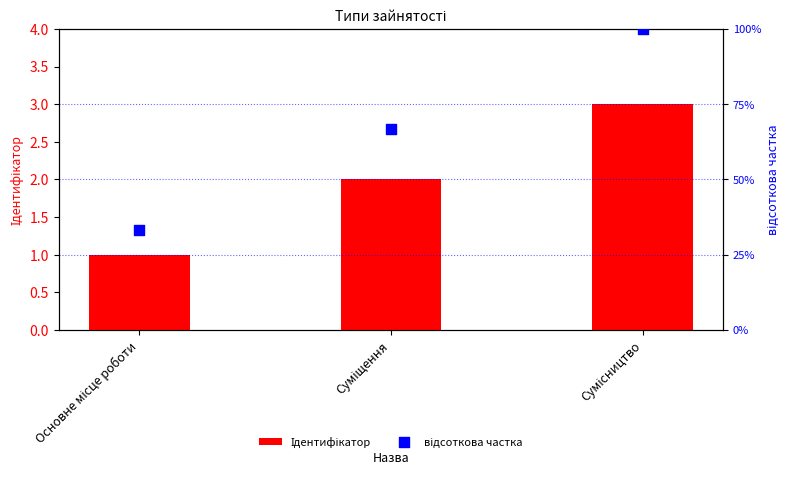

Which series has the widest spread of Y values?

відсоткова частка